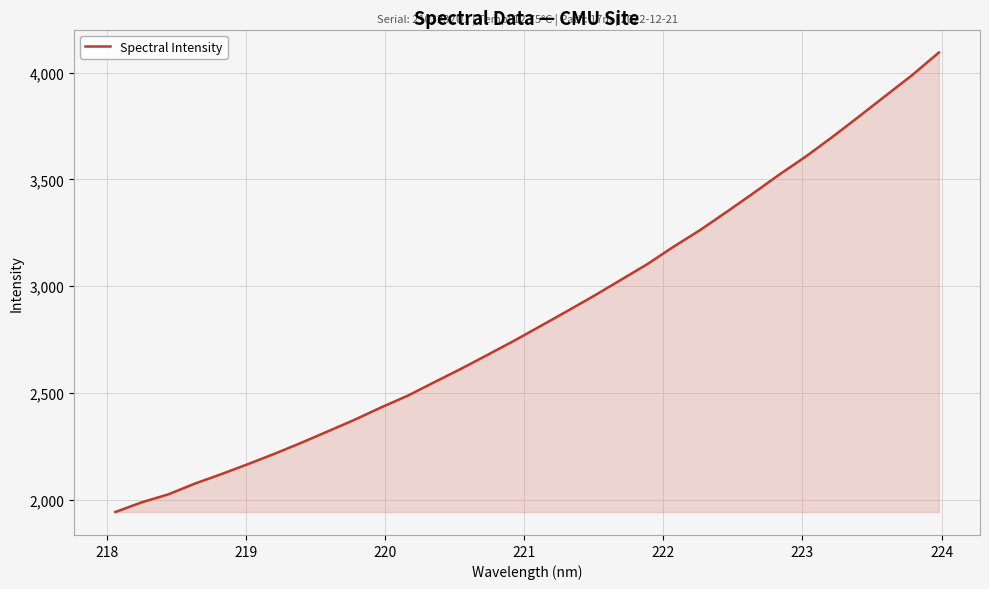

What is the minimum value shown in the chart?

1942.3